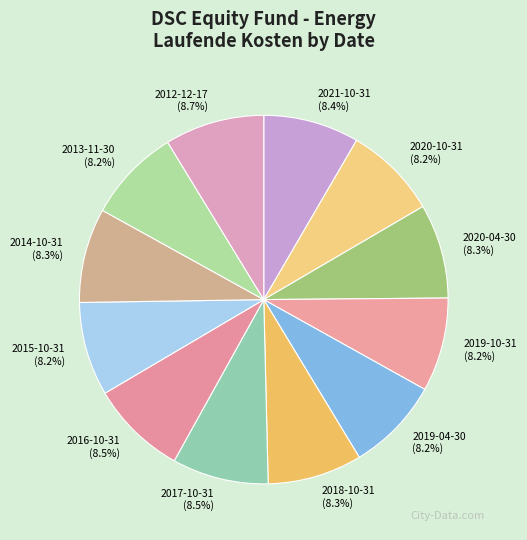

Is it true that 2019-10-31 is 8% of the pie?

True